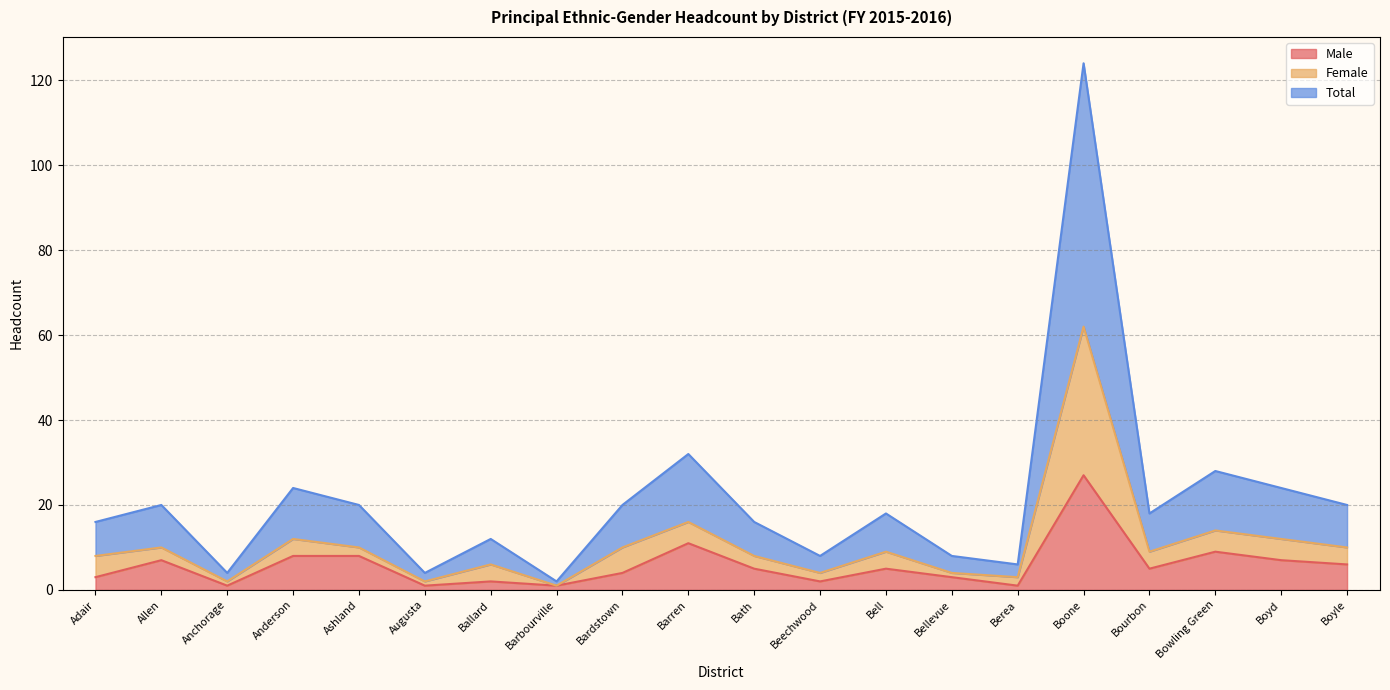

Does the chart have visible grid lines?

Yes